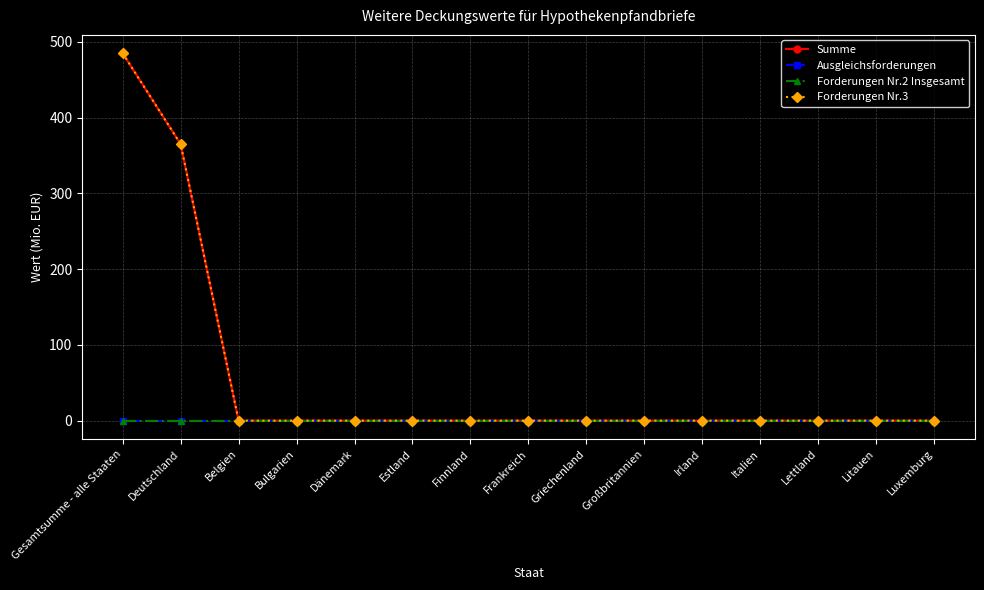

List the series in order of their peak value, lowest first.

Ausgleichsforderungen, Forderungen Nr.2 Insgesamt, Summe, Forderungen Nr.3